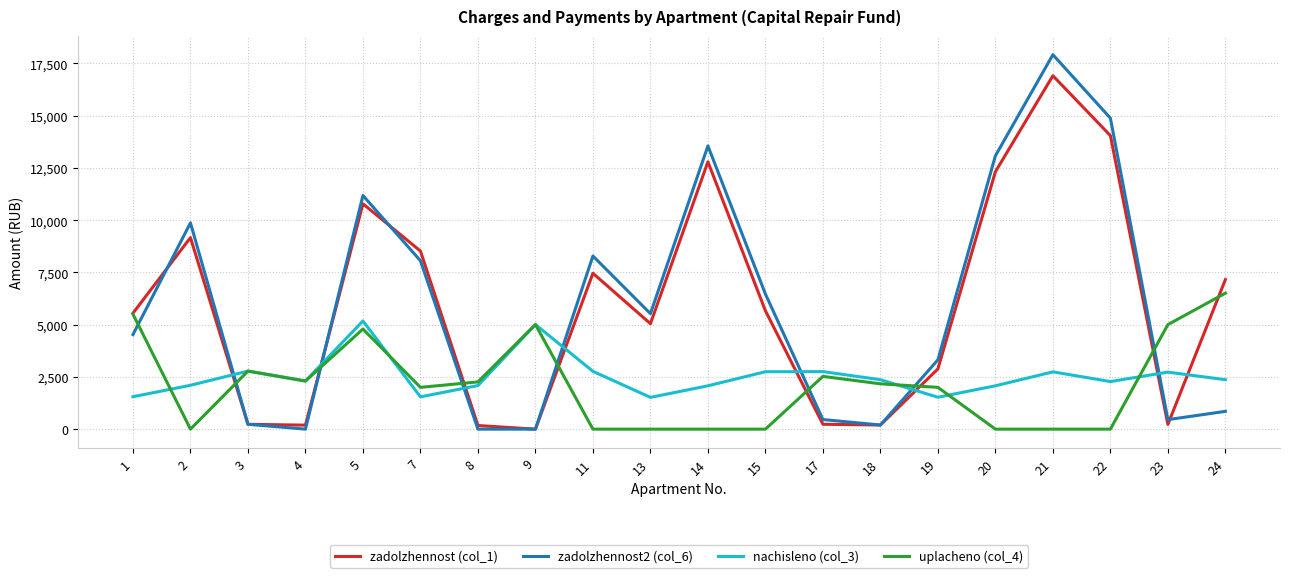

How many times do nachisleno (col_3) and zadolzhennost (col_1) cross each other?

8